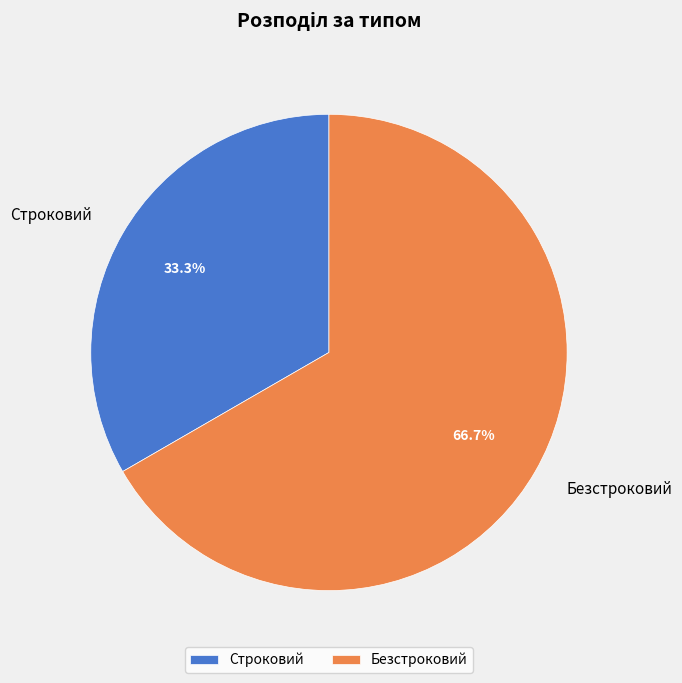

What is the majority slice?

Безстроковий